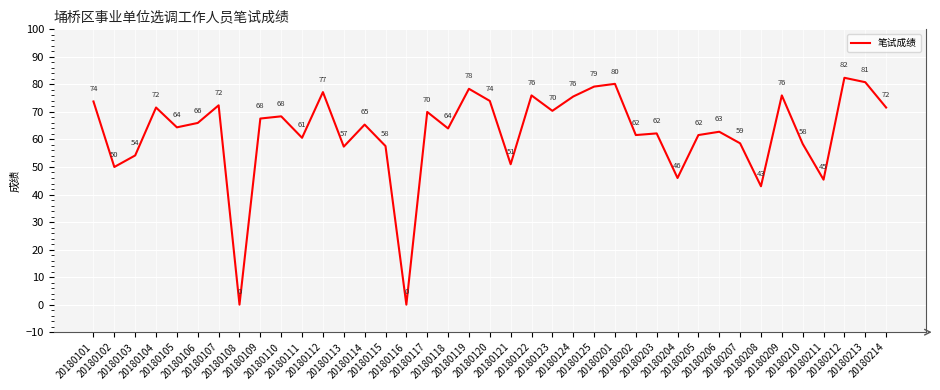

Where is the first local maximum?

20180104